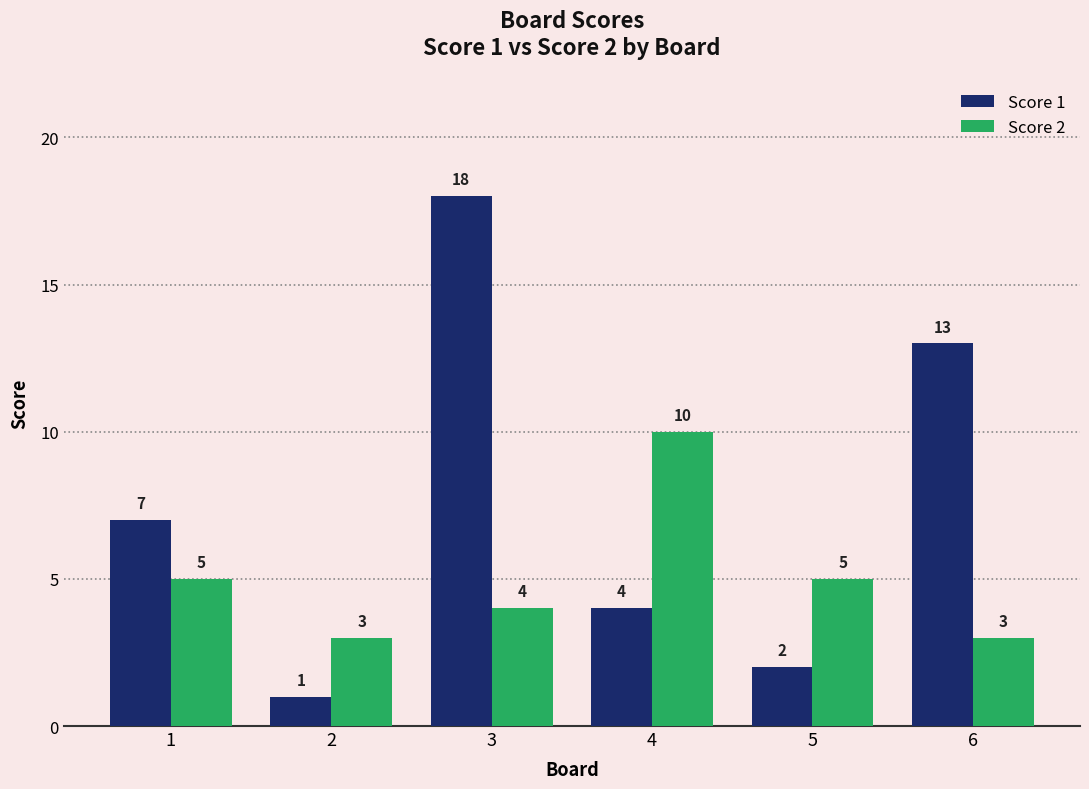

At how many categories does at least one series exceed 2?

6